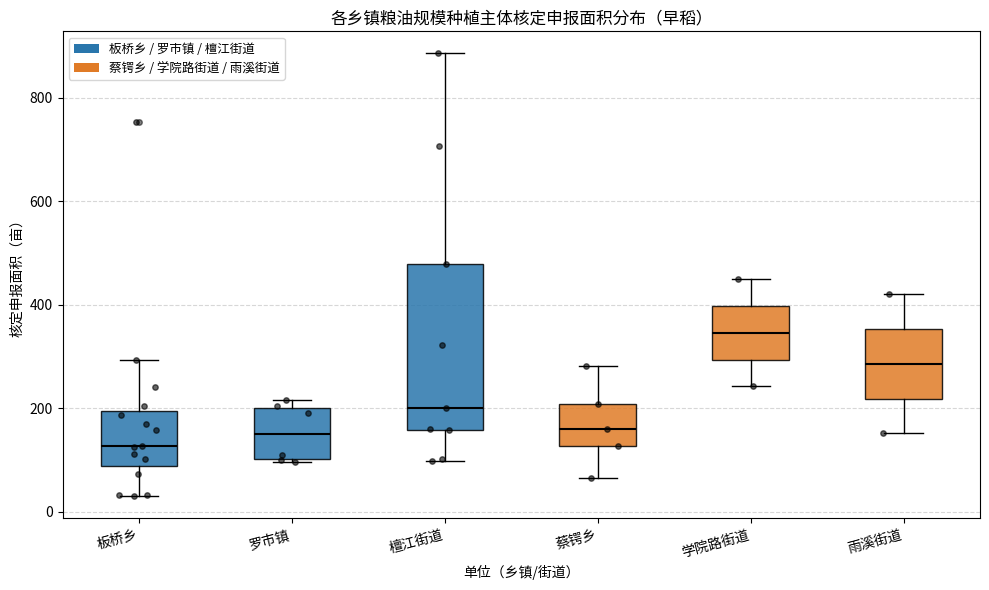

Where is the lower edge of the box for 檀江街道 on the y-axis? The values are not printed on the chart, so give them approximately, as read against the axis.

160